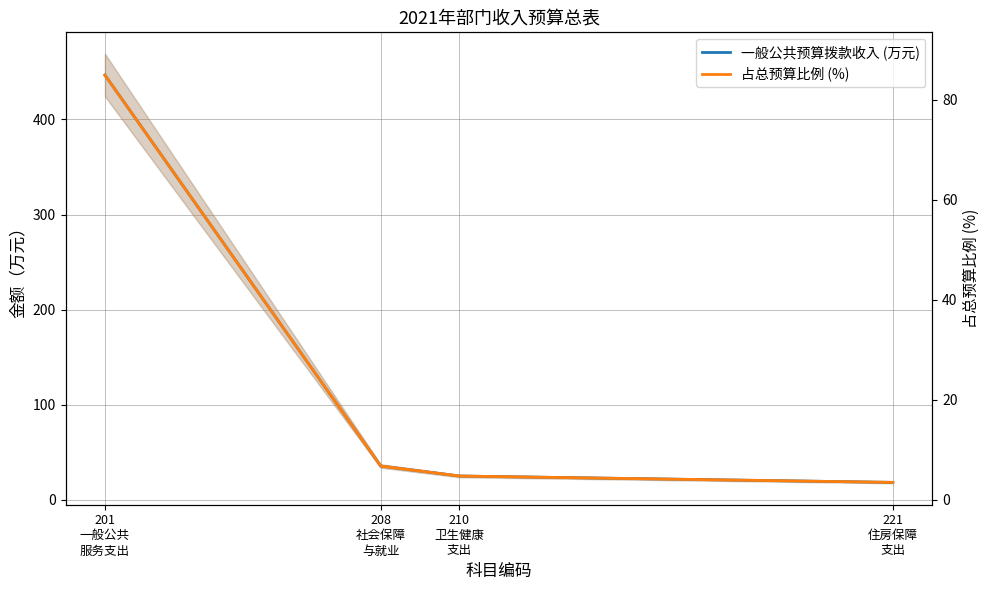

The 占总预算比例 (%) series shows 2.3 at 221
住房保障
支出. True or false?

False